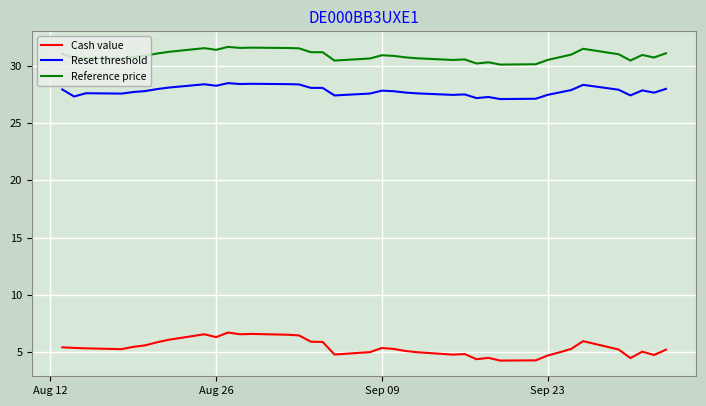

List the series in order of their peak value, highest first.

Reference price, Reset threshold, Cash value